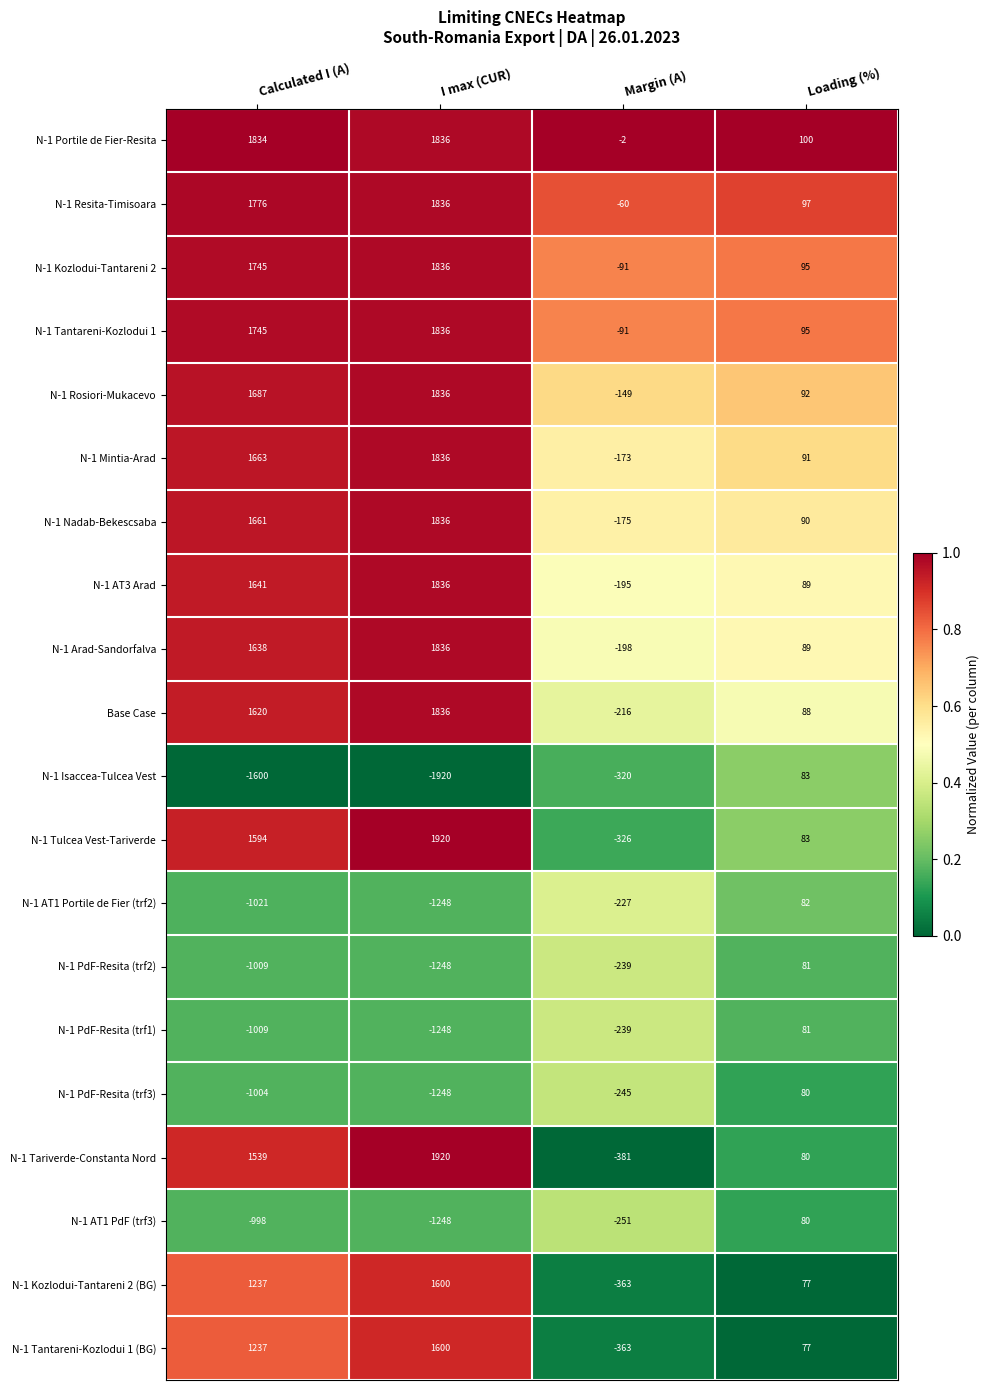

What is the total value across all series at Margin (A)?

-4304